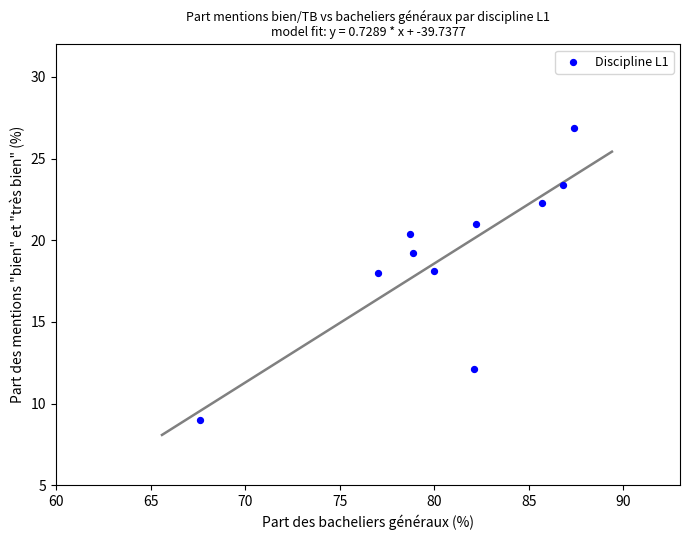

What is the range of X values (max minus min)?

19.8